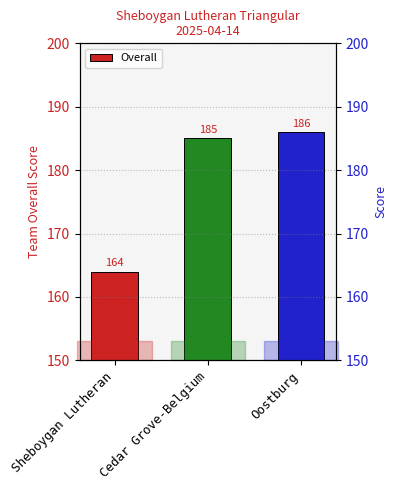

The chart shows a value of 242 at Cedar Grove-Belgium. True or false?

False